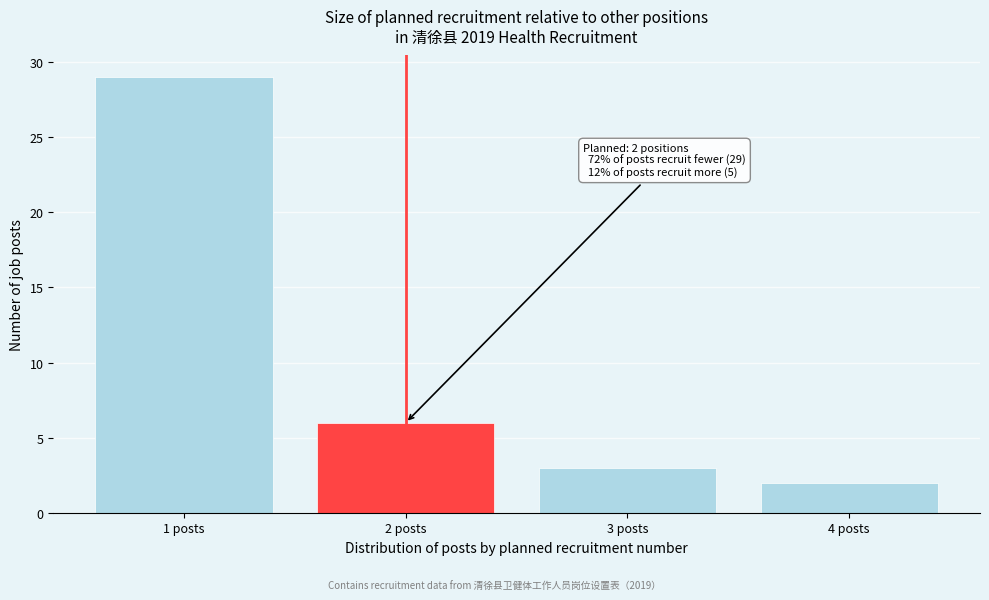

Reading left to right, extract all data points from this chart.

1 posts=29	2 posts=6	3 posts=3	4 posts=2